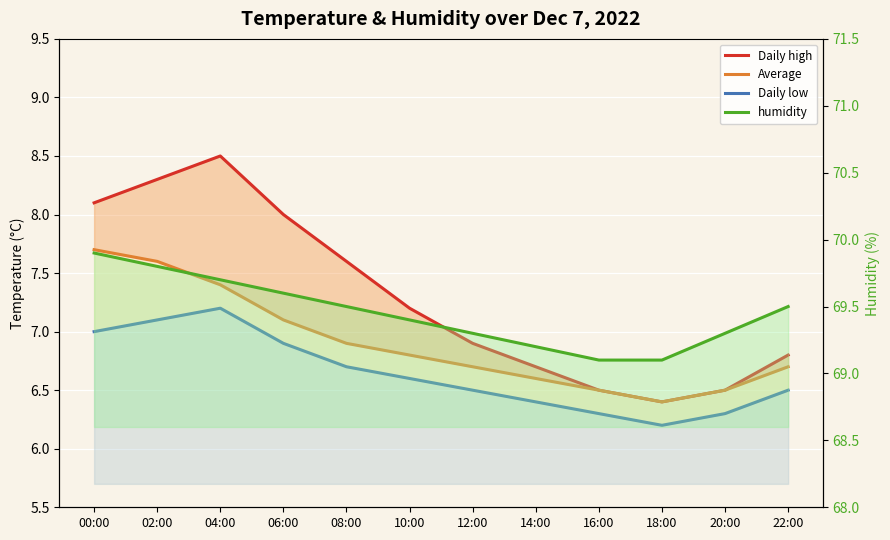

Which label corresponds to the largest value in the chart?

00:00